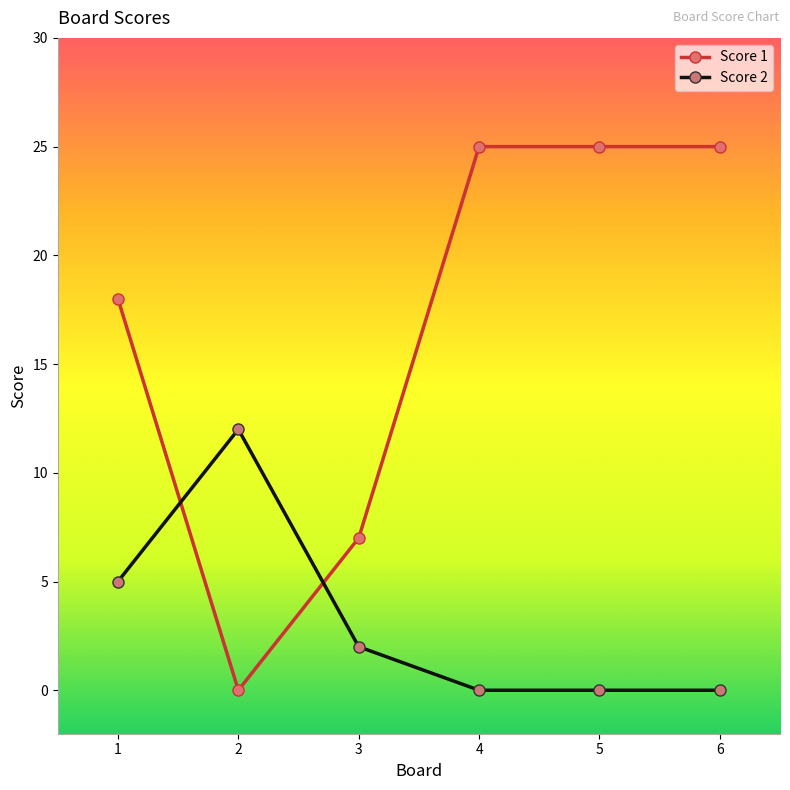

What is the difference between the Score 2 values at 6 and 3?

2